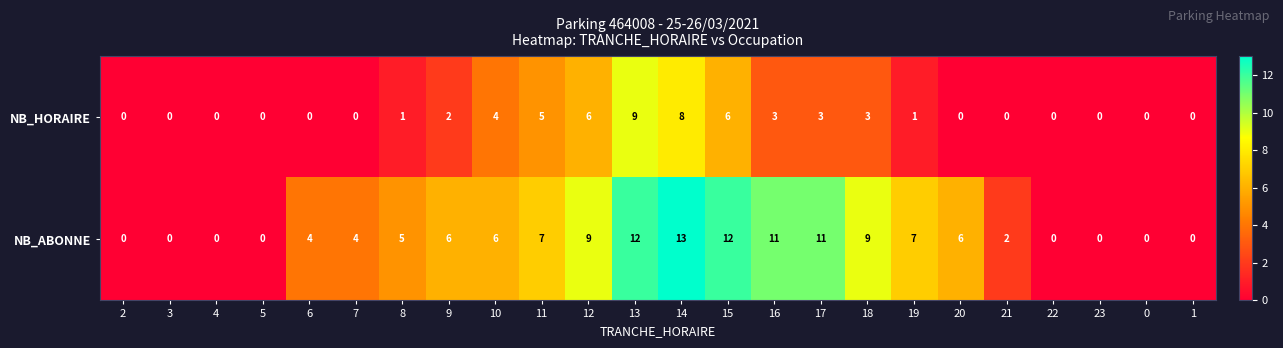

What is the sum of the NB_ABONNE values at 4 and 15?

12